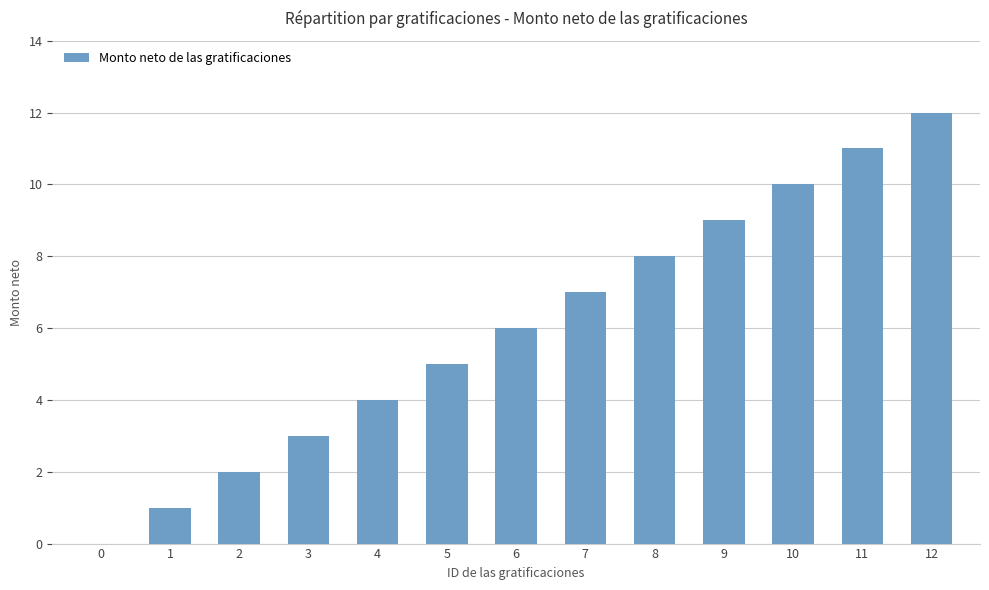

What is the difference between the values at 10 and 9?

1